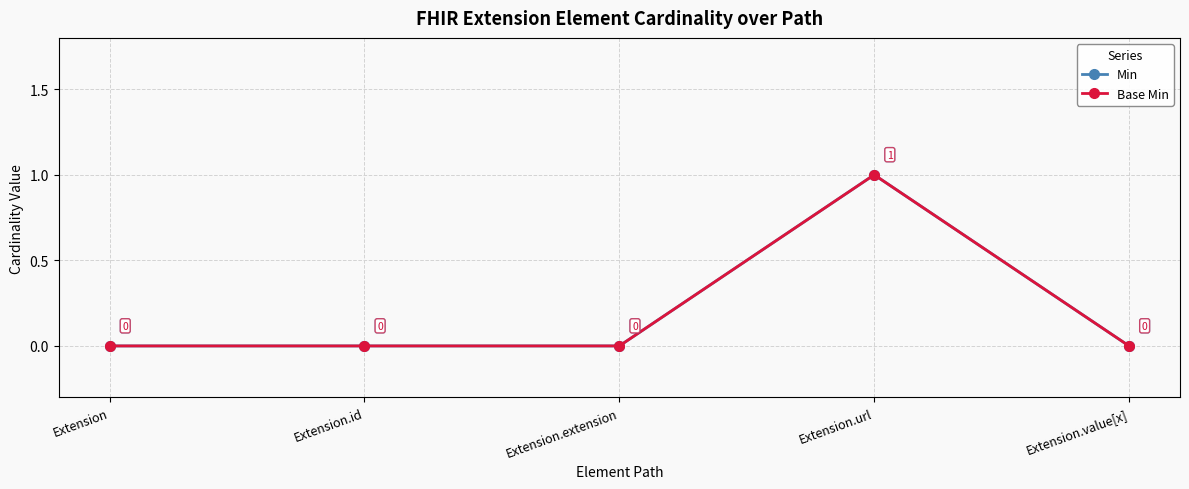

Does the chart have visible grid lines?

Yes